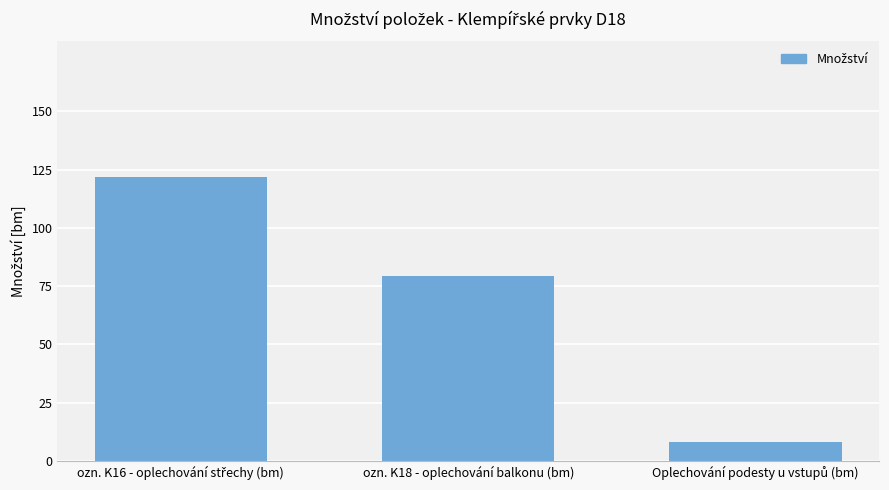

What is the difference between the maximum and minimum values?

114.0